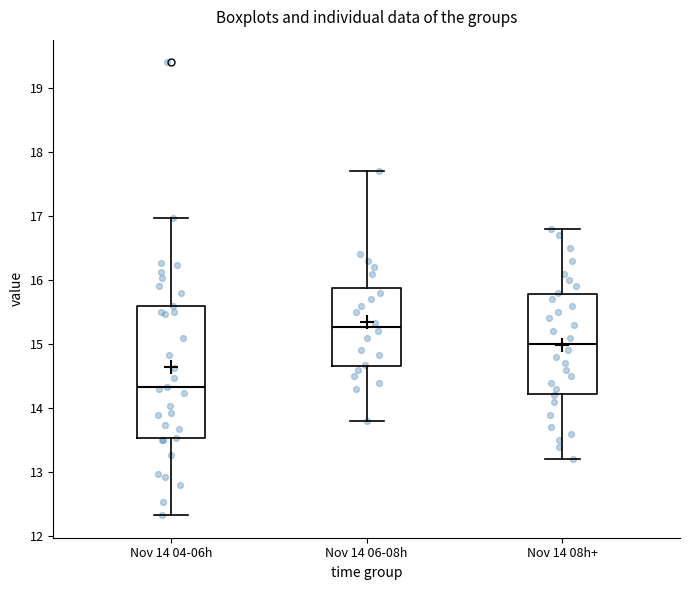

Comparing the boxes themselves (not the whiskers), which one is the tallest?

Nov 14 04-06h